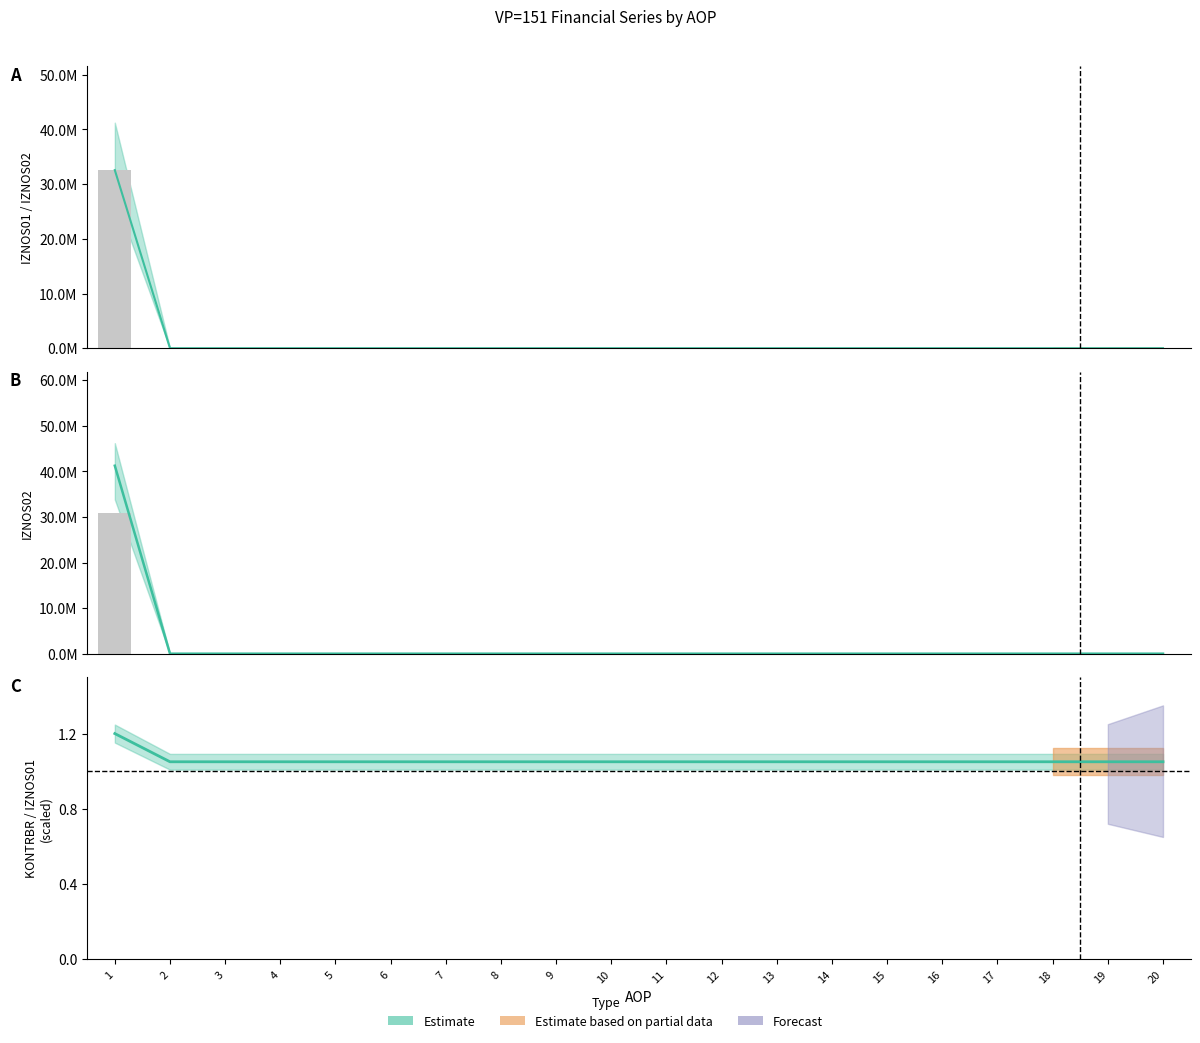

Is the value of IZNOS02 at 5 greater than the value of RAZLIKA at 14?

No